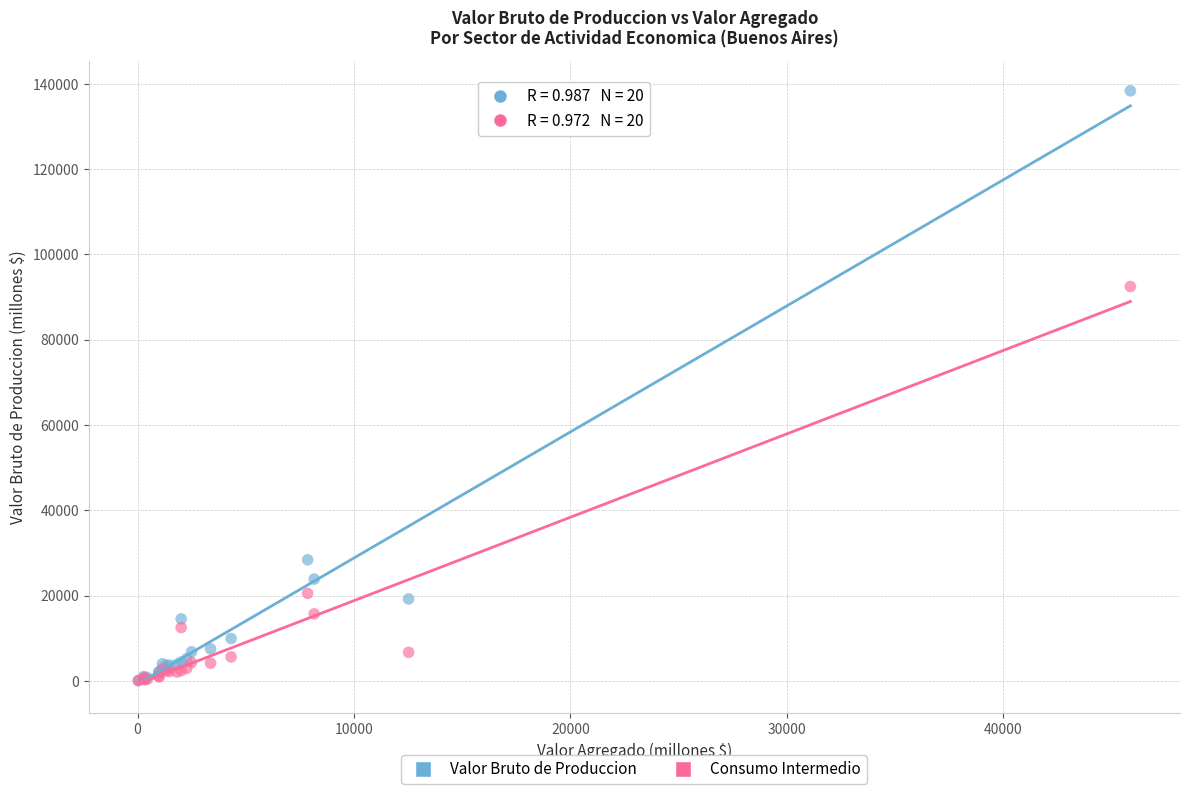

Which series reaches the maximum Y coordinate?

Valor Bruto de Produccion